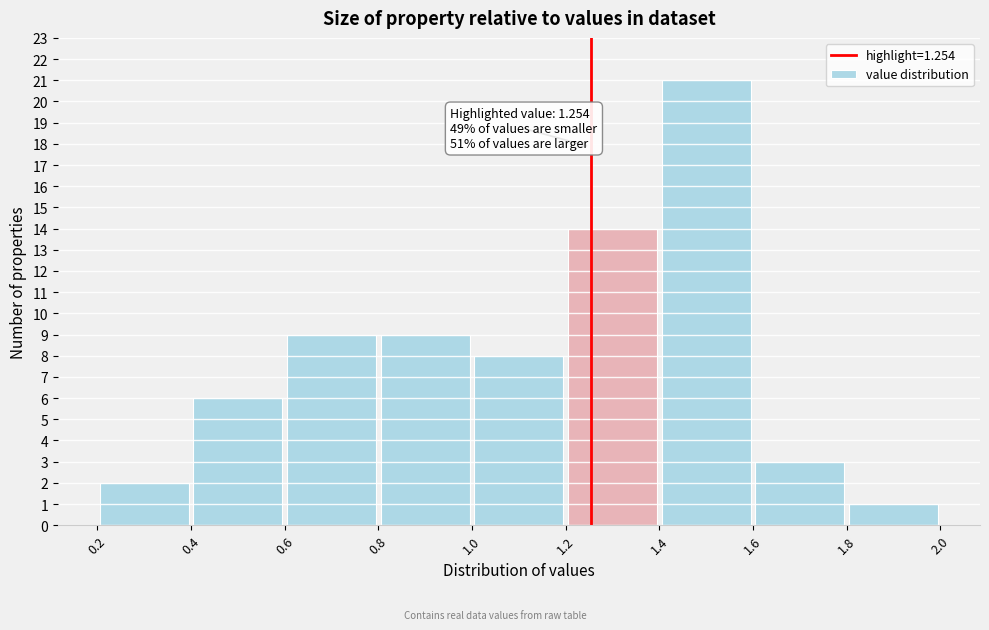

Which range on the x-axis has the tallest bar?

1.4 to 1.6